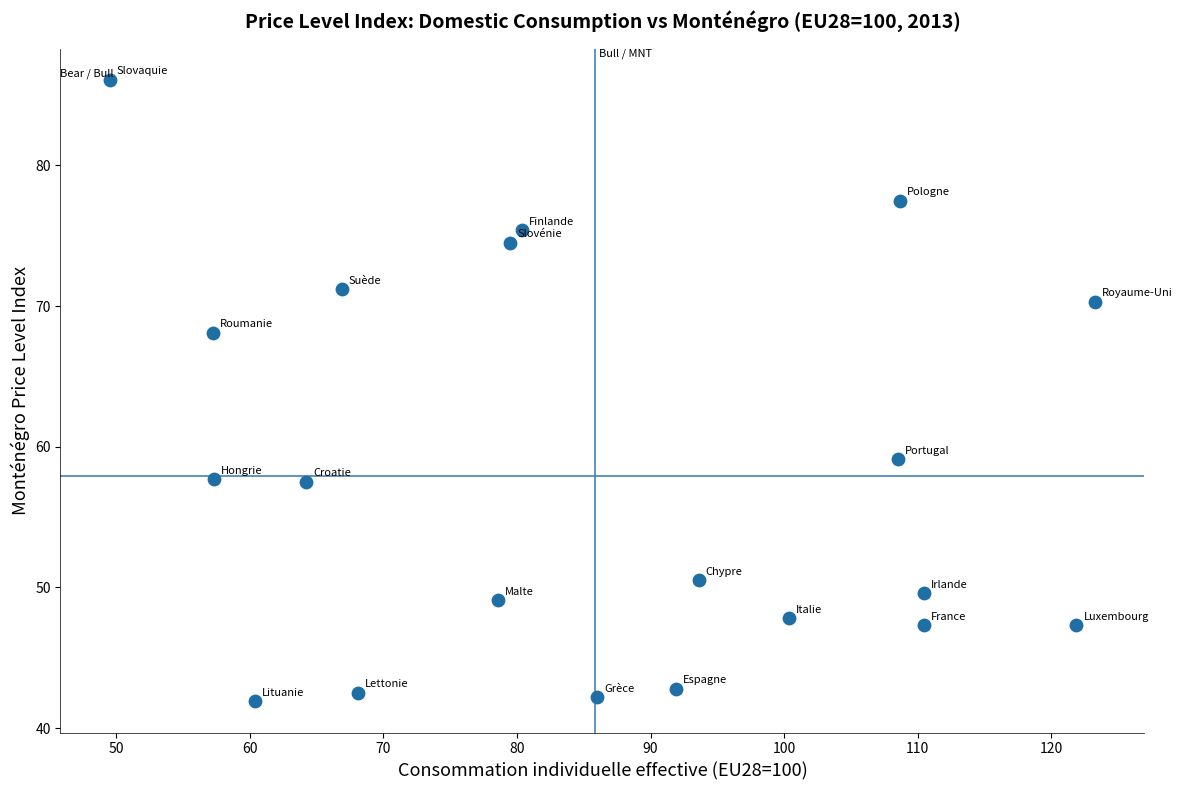

What Y value in the scatter plot is closest to 64?

68.1